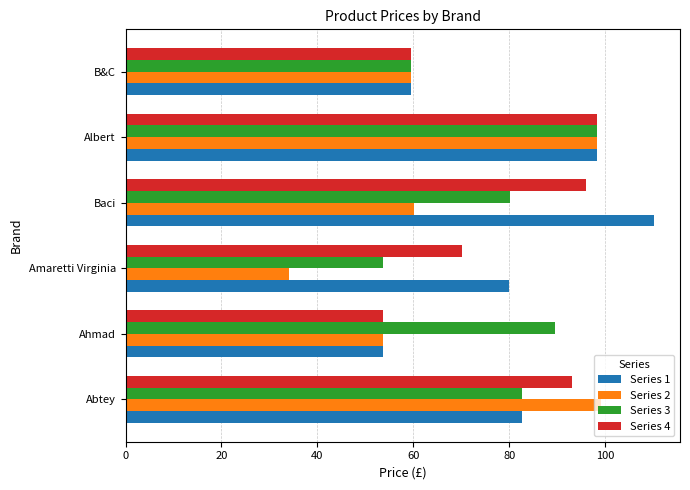

List the labels in order of Series 3 value, smallest first.

Amaretti Virginia, B&C, Baci, Abtey, Ahmad, Albert